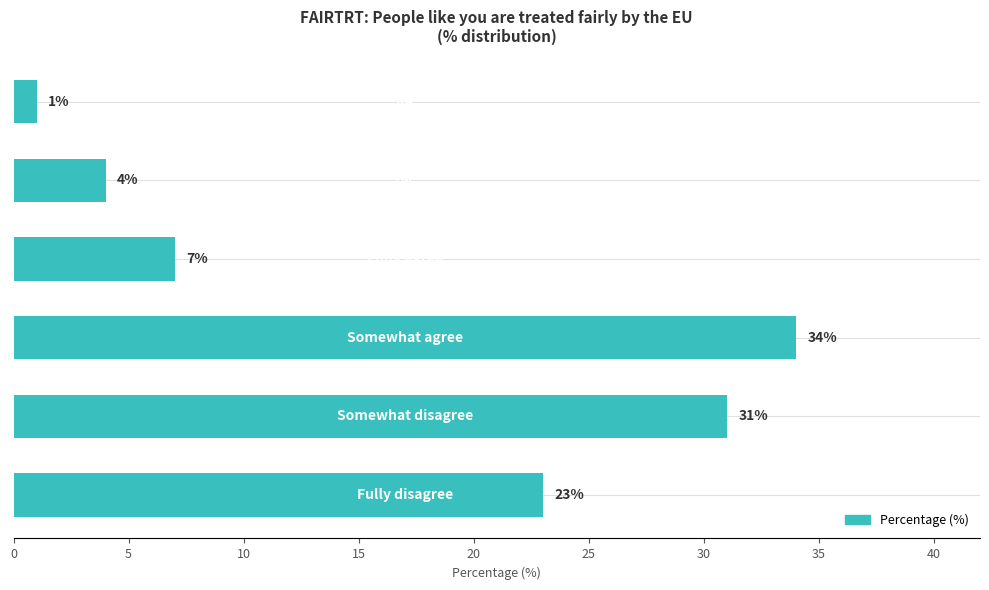

What is the smallest value displayed?

1